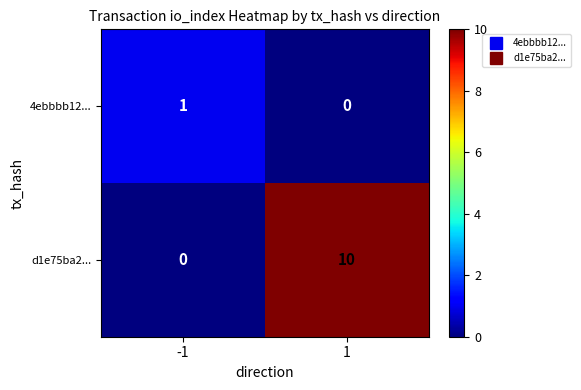

The value of 4ebbbb12... at -1 is 1. True or false?

True